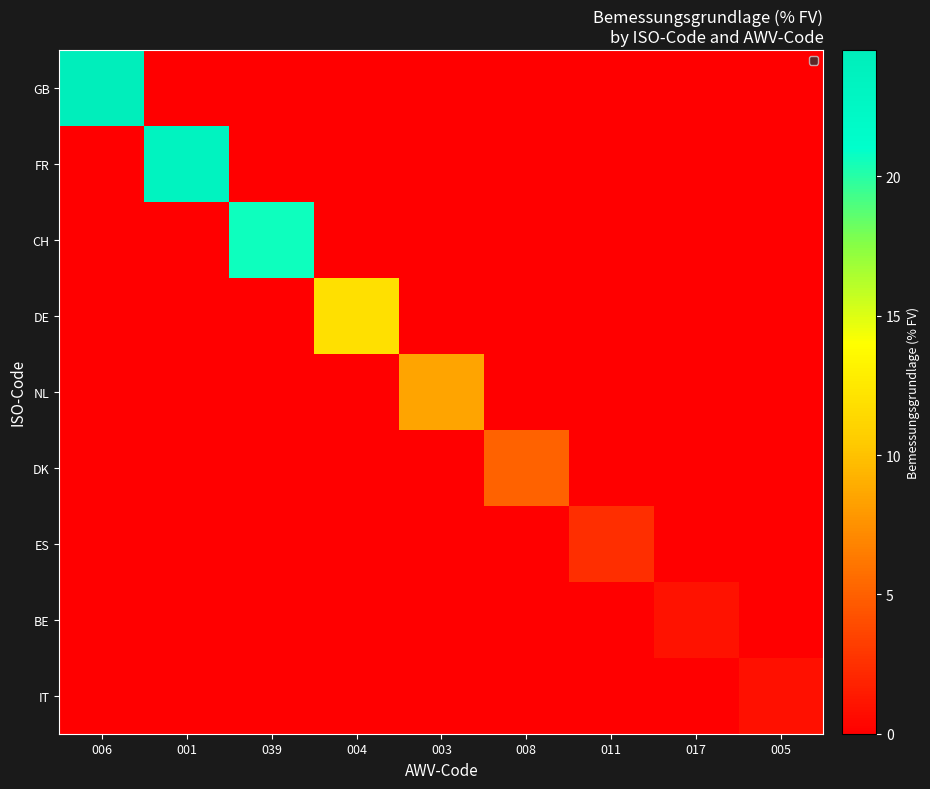

At which category does the chart reach its minimum across all series?

001